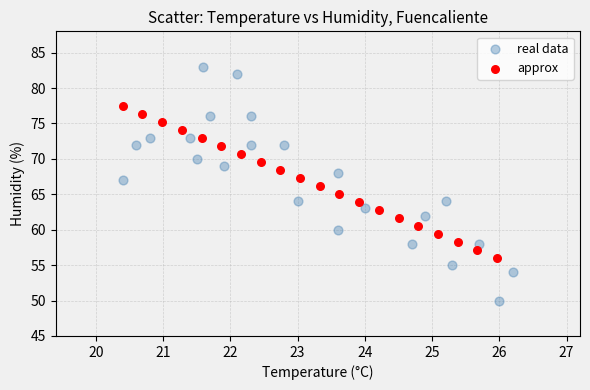

Which series contains the lowest Y value?

real data